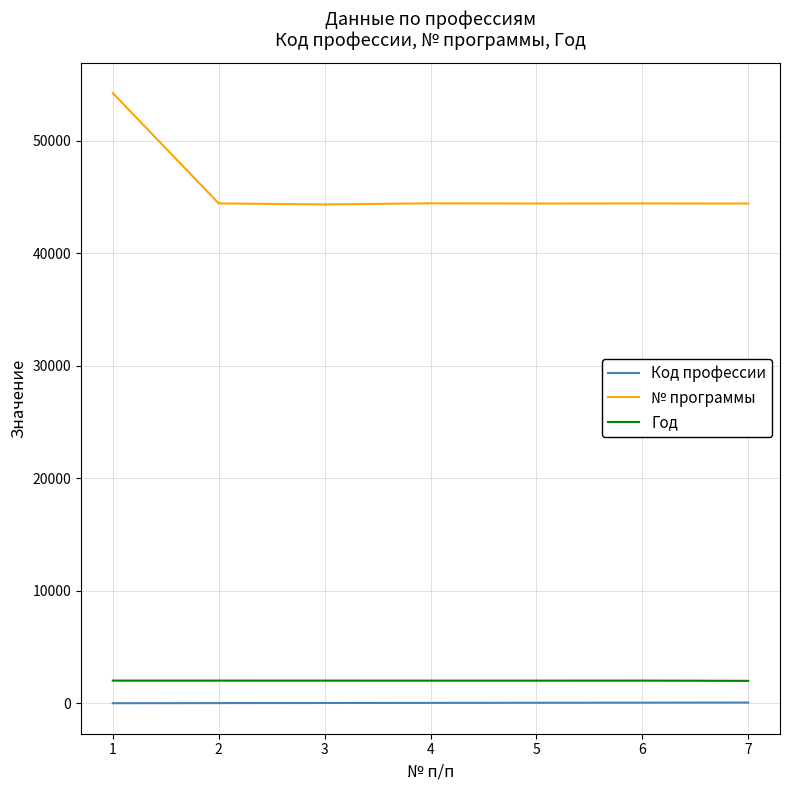

Is it true that № программы equals 27958 at 1?

False